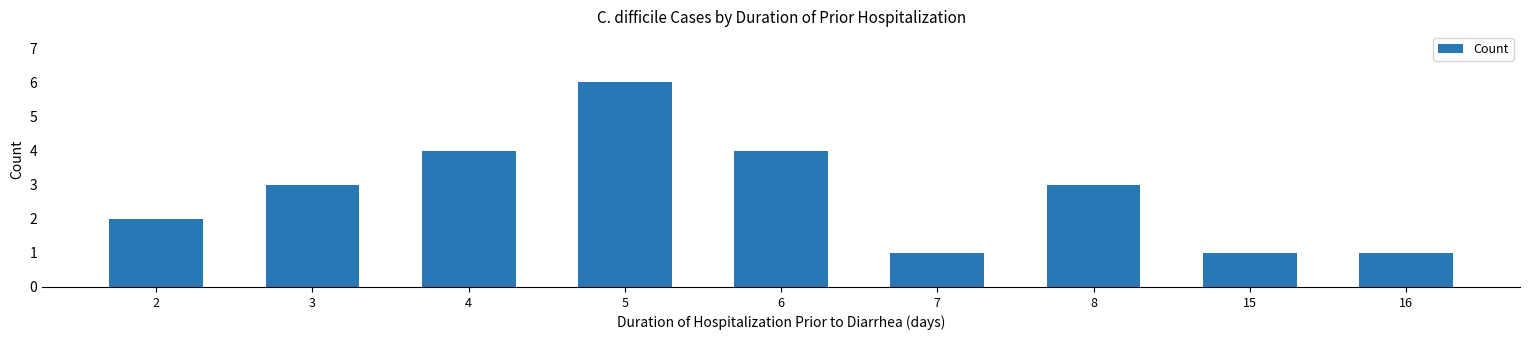

How many series are shown in this chart?

1